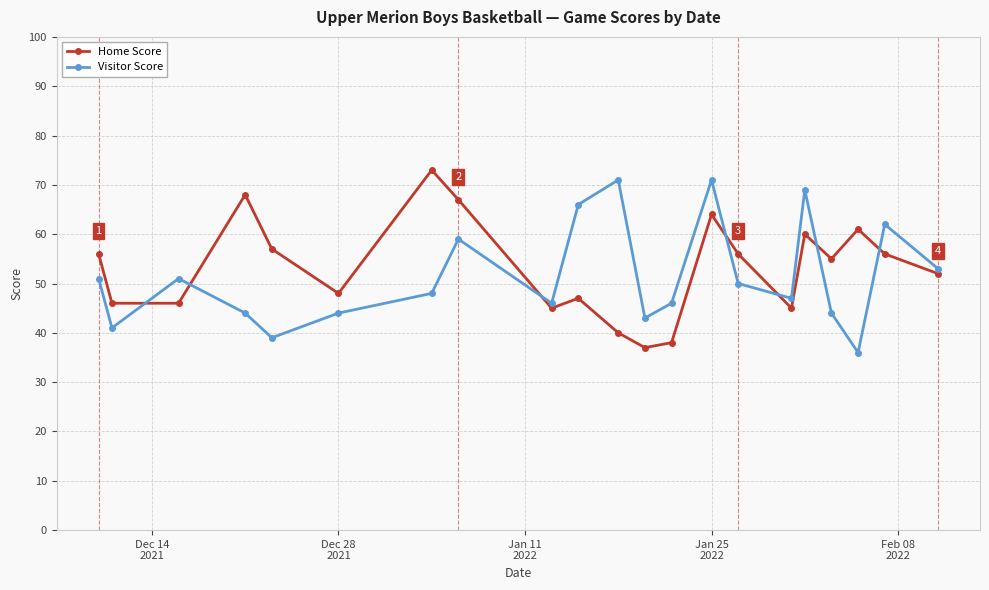

What is the difference between the maximum and minimum values in the Home Score series?

36